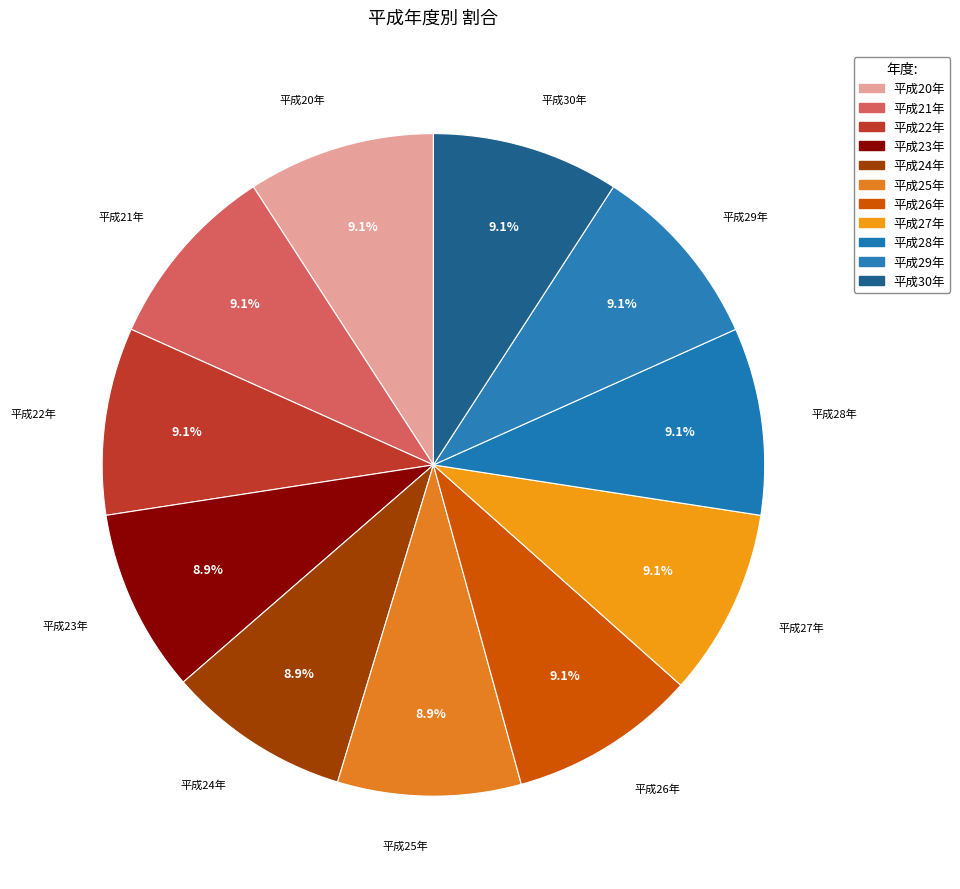

How many slices are in this pie chart?

11